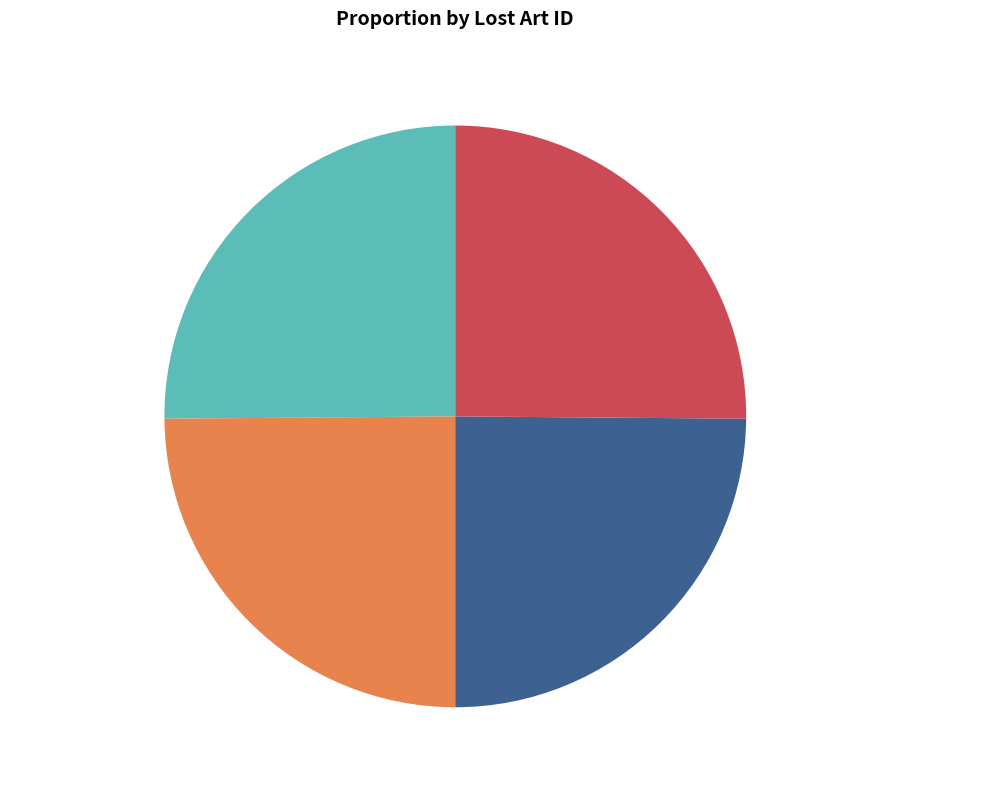

What is the ratio of the value at Viticulture (Der Weinbau) to the value at The Artists (B52.11.1898(36))?

1.0